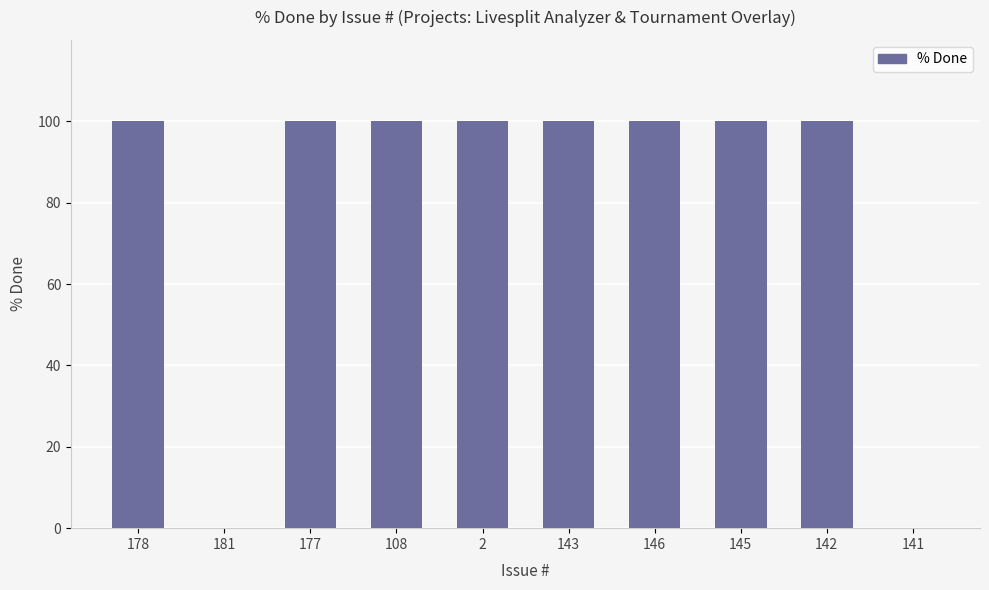

The chart shows a value of 0 at 181. True or false?

True